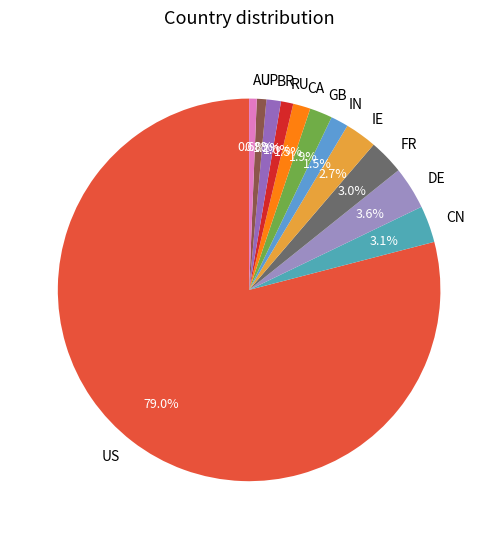

Which category has the biggest portion of the pie?

US